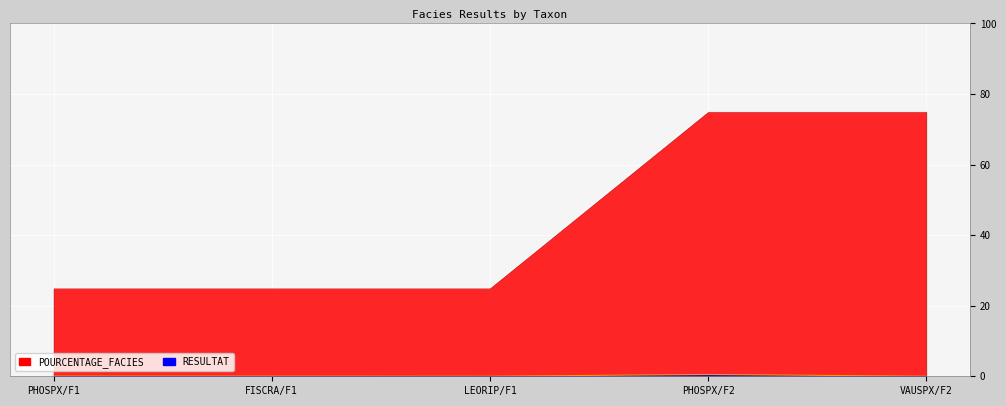

What are all the series names shown in the legend?

RESULTAT, POURCENTAGE_FACIES